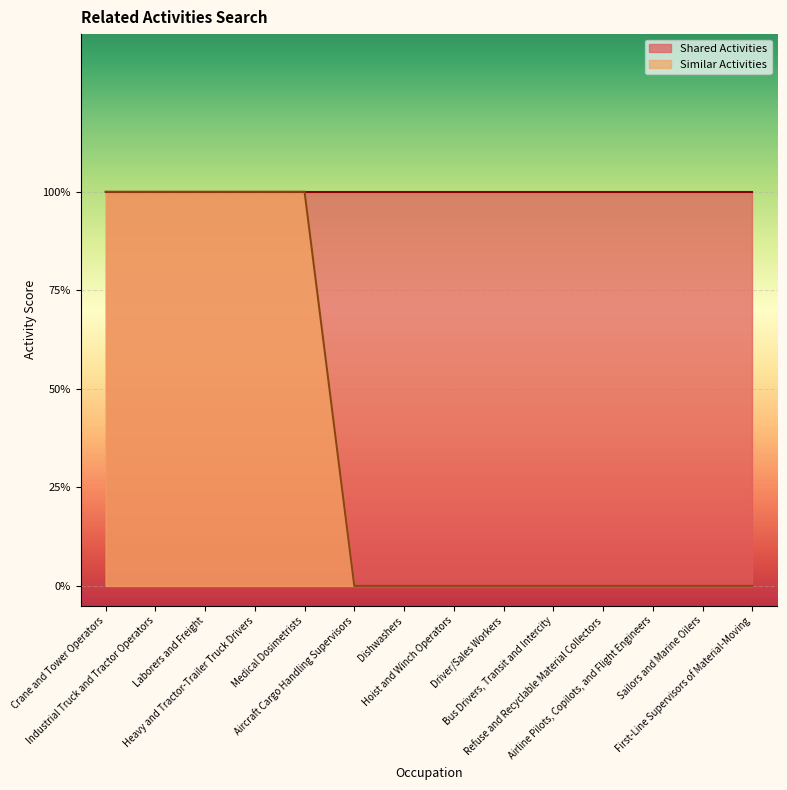

Reading left to right, transcribe all the data shown in this chart.

1	1	1	1	1	0	0	0	0	0	0	0	0	0